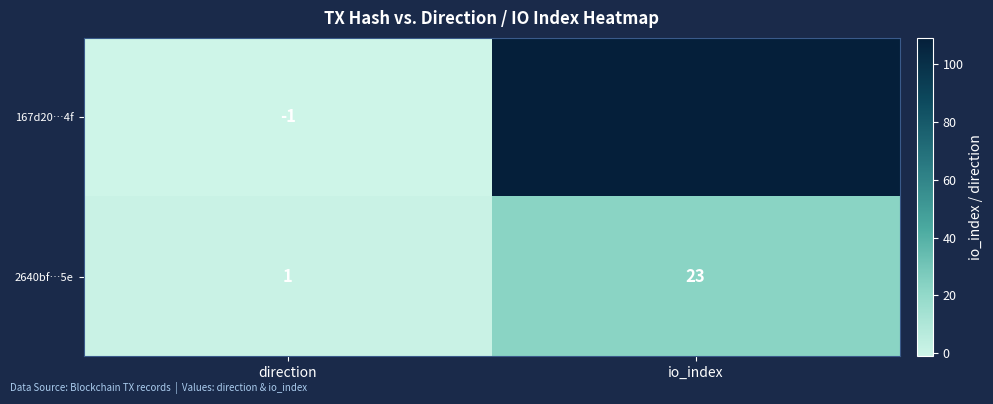

How many distinct data groups are displayed?

2